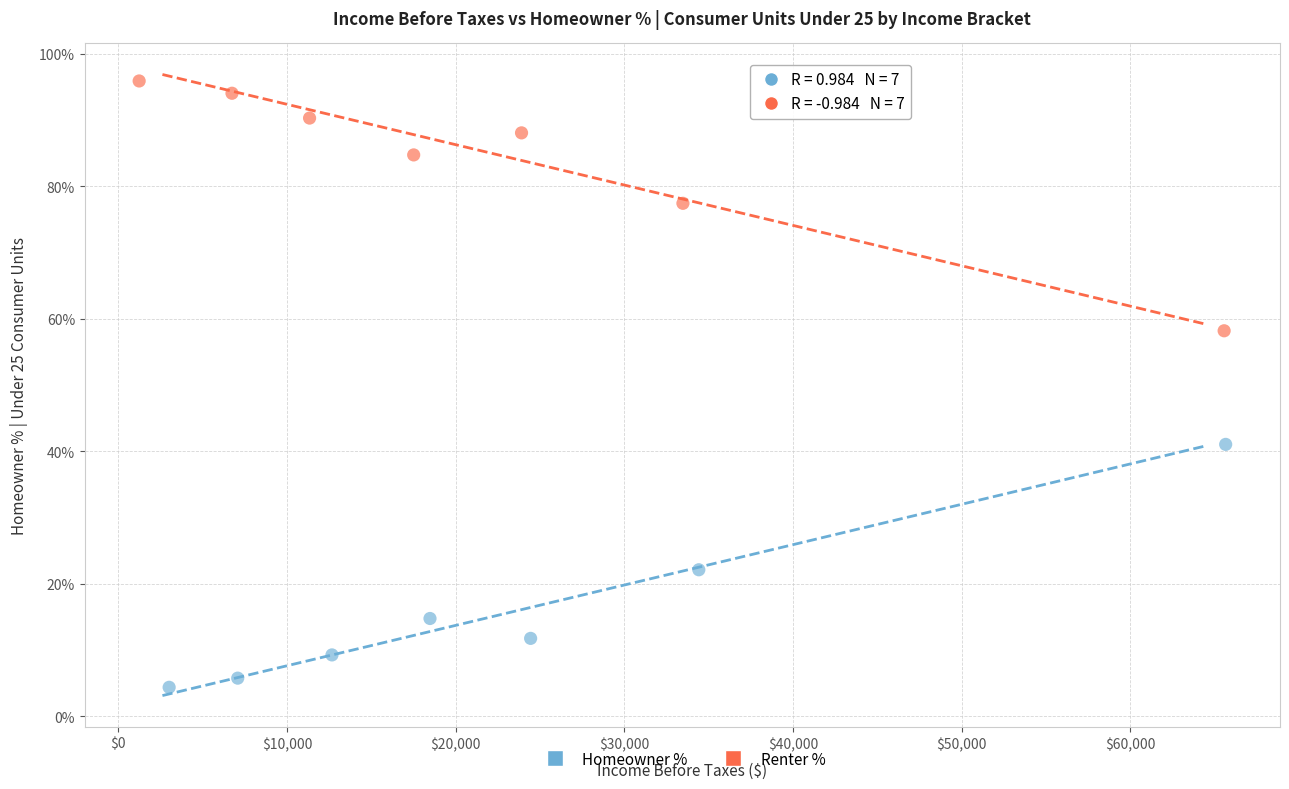

What are all the series names shown in the legend?

Homeowner %, Renter %